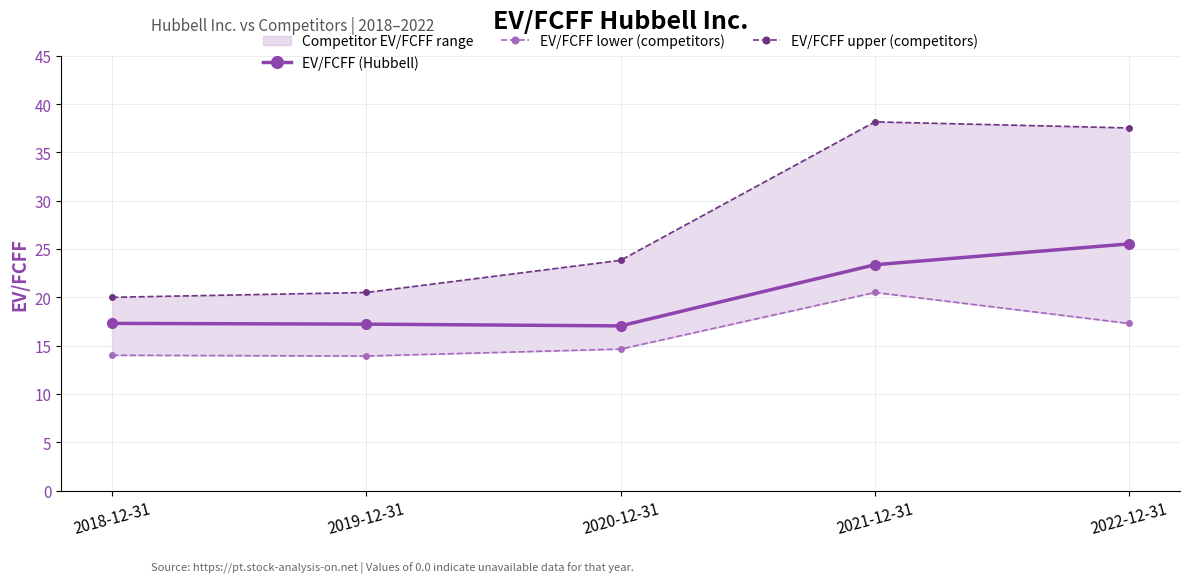

What is the label of the 4th point from the right?

2019-12-31